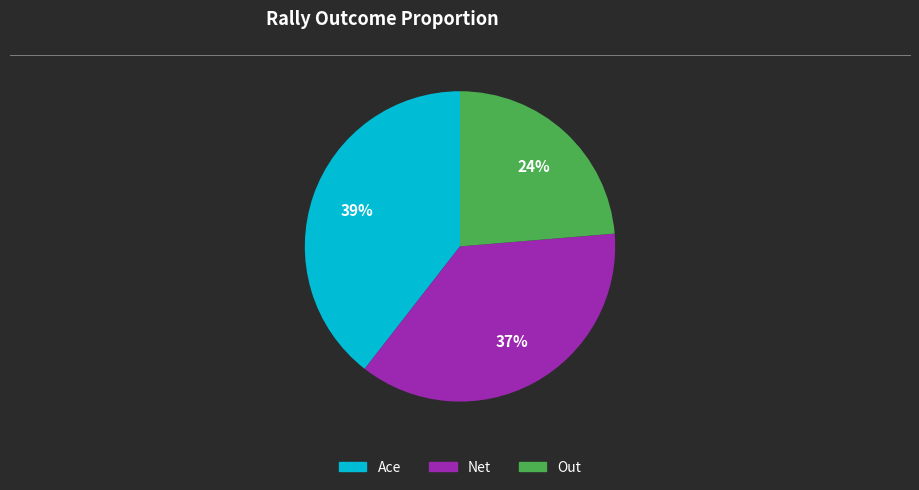

Is there a majority slice in this chart?

No